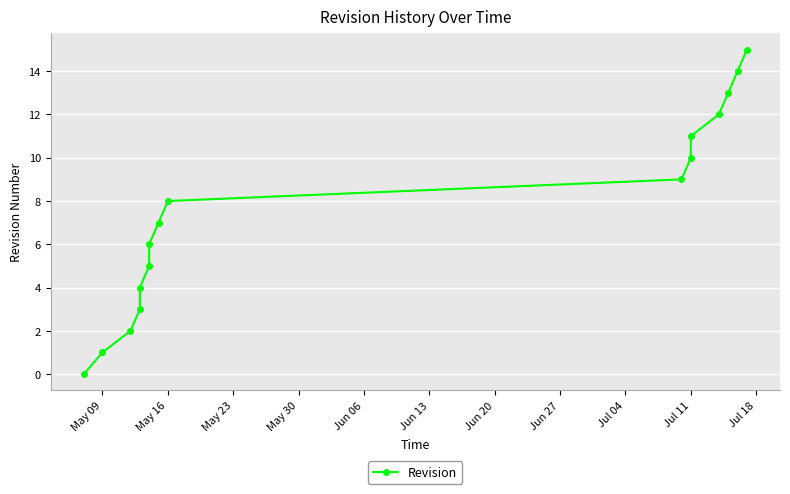

Reading left to right, what are all the values shown in this chart?

0	1	2	3	4	5	6	7	8	9	10	11	12	13	14	15